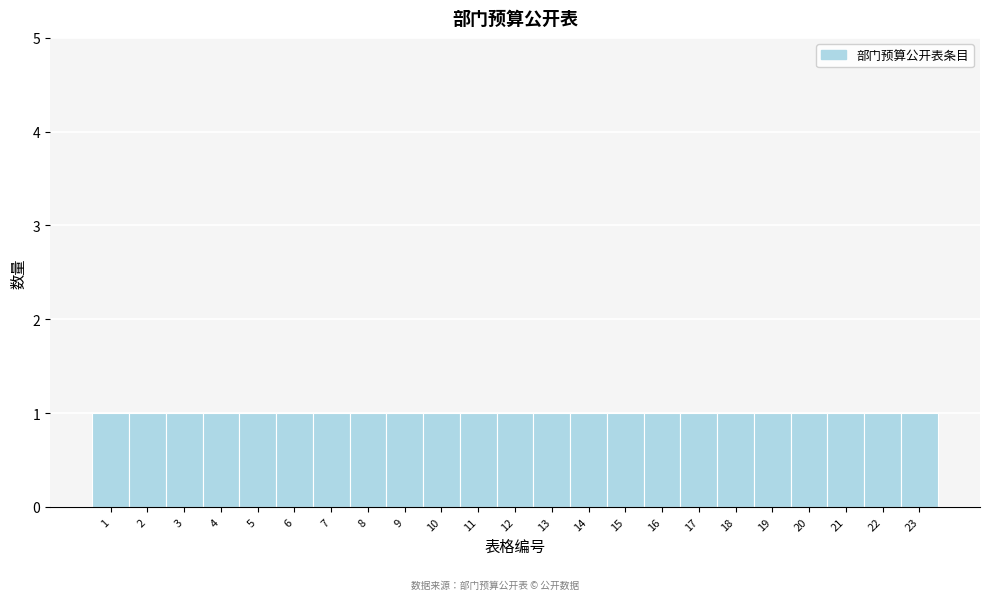

How tall is the bar that spans 8.5 to 9.5 on the x-axis? The values are not printed on the chart, so give them approximately, as read against the axis.

1